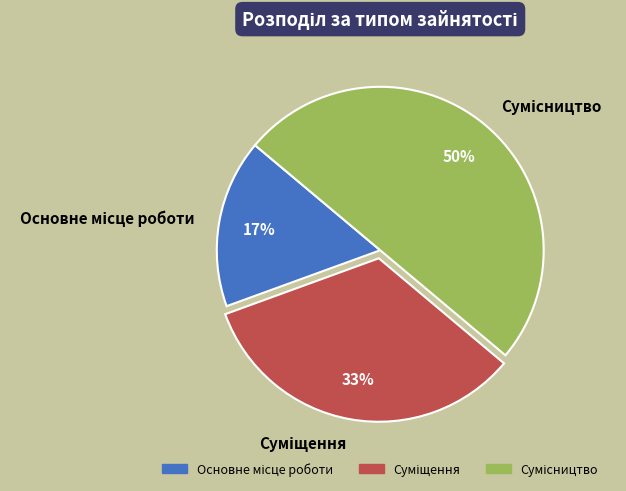

To the nearest percent, what is the average slice percentage?

33%